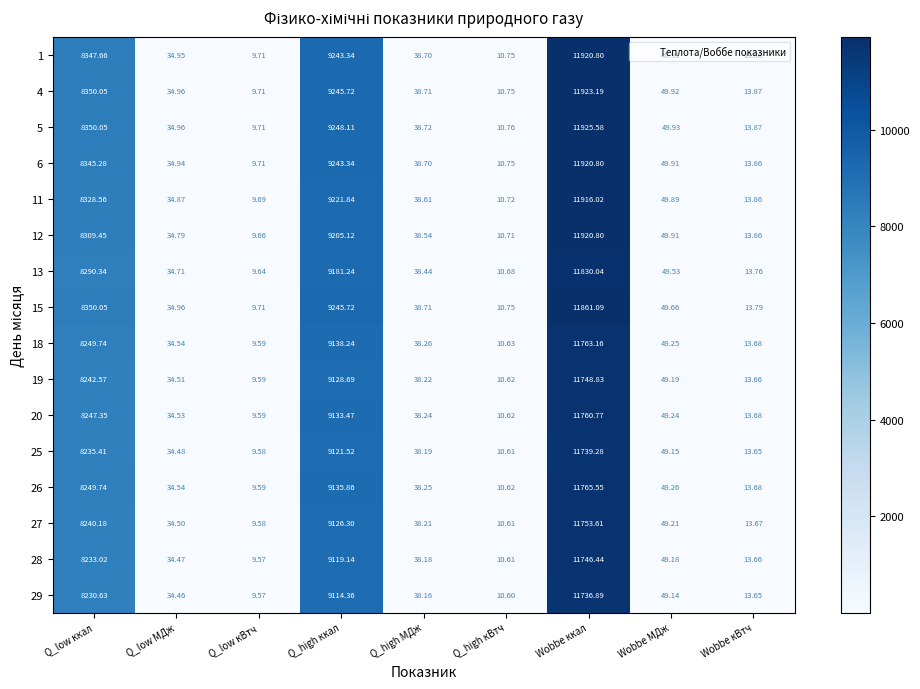

At which category does the chart reach its peak across all series?

Wobbe ккал